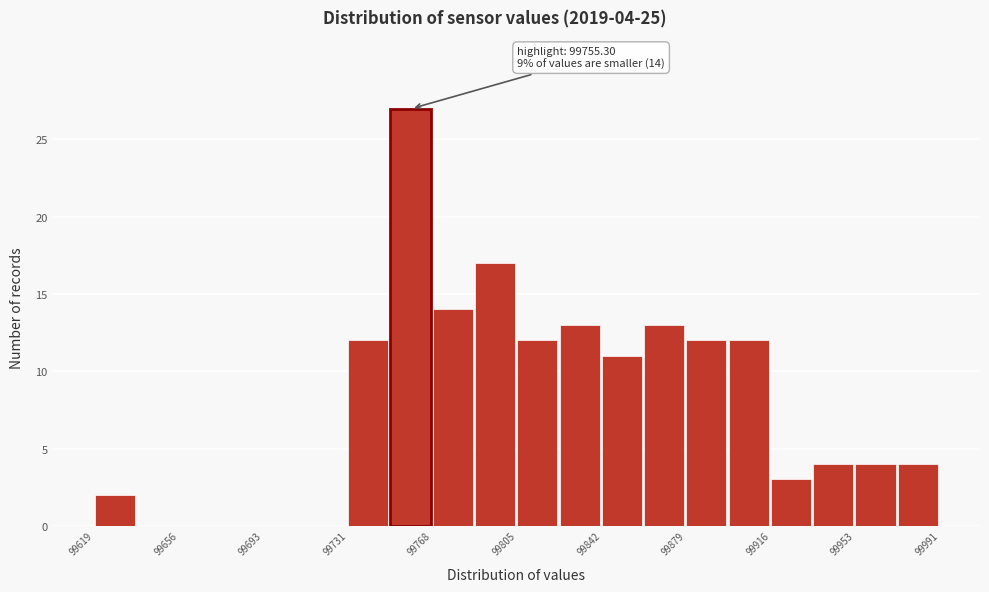

Read against the x-axis, roughly where is the centre of the tallest bar?

99760